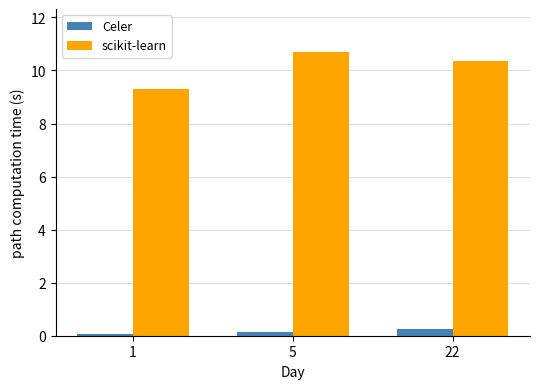

At which label does scikit-learn reach its peak?

5